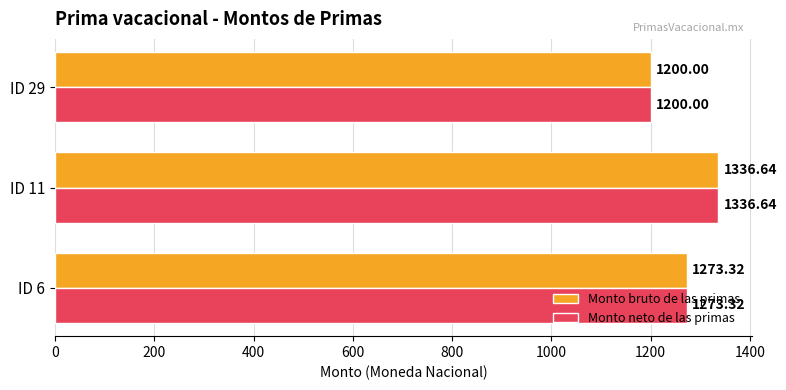

At how many categories does at least one series exceed 1209?

2